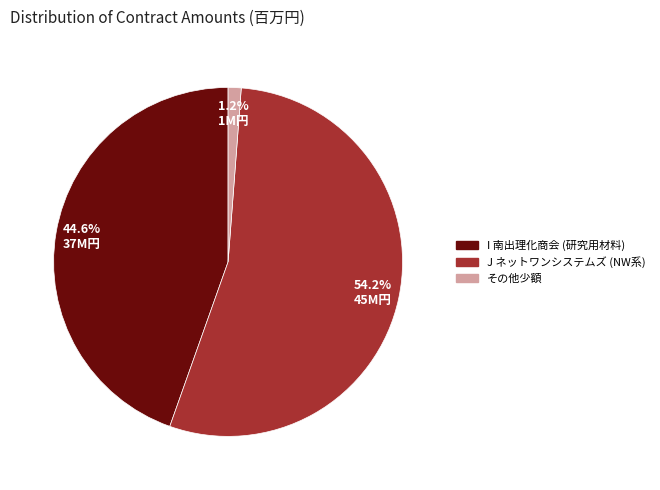

What is the smallest slice in the pie chart?

その他少額